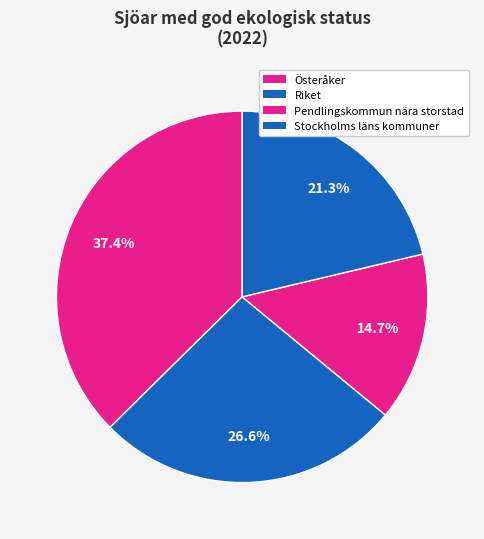

Between Pendlingskommun nära storstad and Stockholms läns kommuner, which is larger?

Stockholms läns kommuner